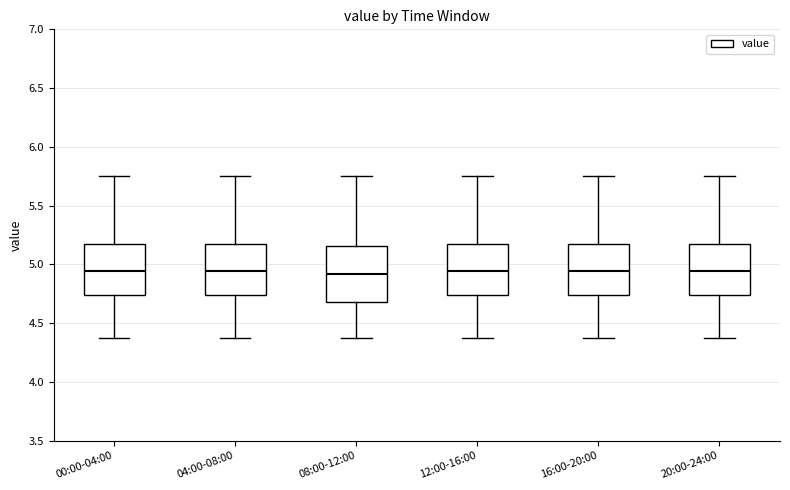

Reading left to right, transcribe this box plot: for each box, give where its median line is, the range the box spans, and where its two whiskers end, as read against the y-axis. The values are not printed on the chart, so give them approximately, as read against the axis.

00:00-04:00: median 4.95, box 4.75 to 5.15, whiskers 4.35 to 5.75
04:00-08:00: median 4.95, box 4.75 to 5.15, whiskers 4.35 to 5.75
08:00-12:00: median 4.90, box 4.70 to 5.15, whiskers 4.35 to 5.75
12:00-16:00: median 4.95, box 4.75 to 5.15, whiskers 4.35 to 5.75
16:00-20:00: median 4.95, box 4.75 to 5.15, whiskers 4.35 to 5.75
20:00-24:00: median 4.95, box 4.75 to 5.15, whiskers 4.35 to 5.75